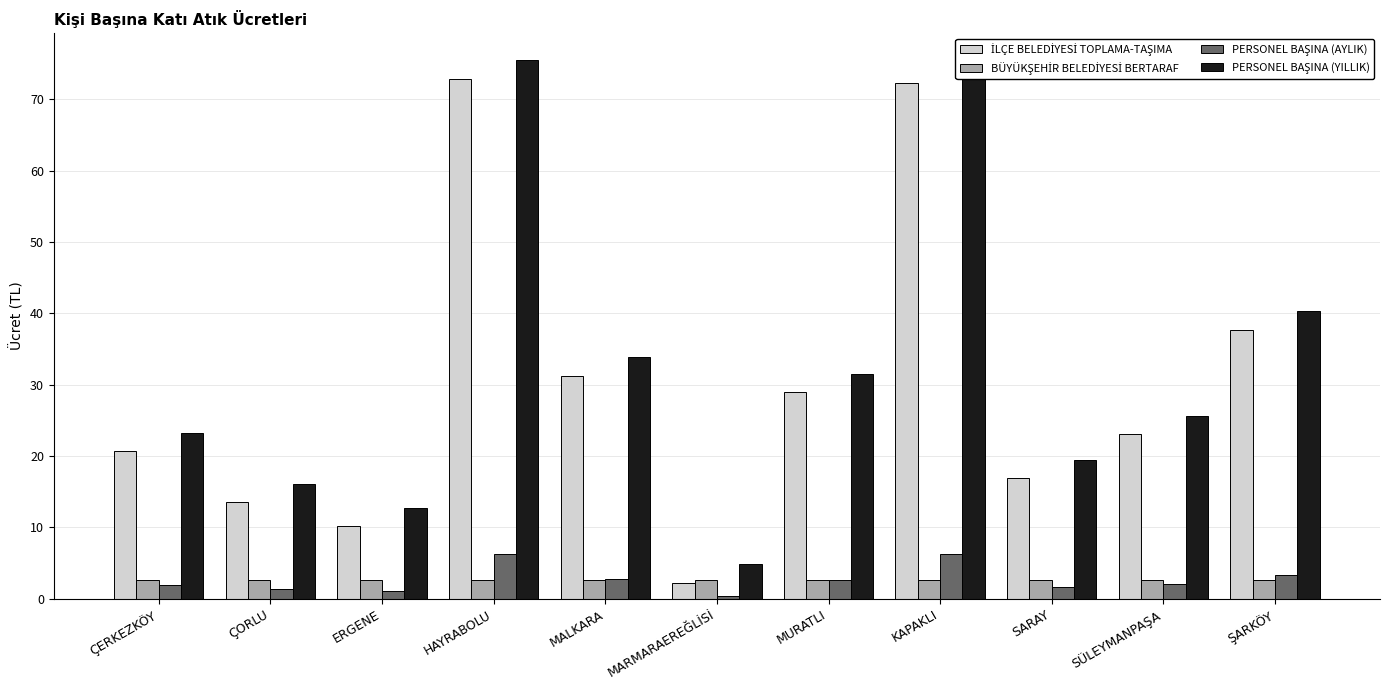

What is the total value across all series at ÇERKEZKÖY?

48.5